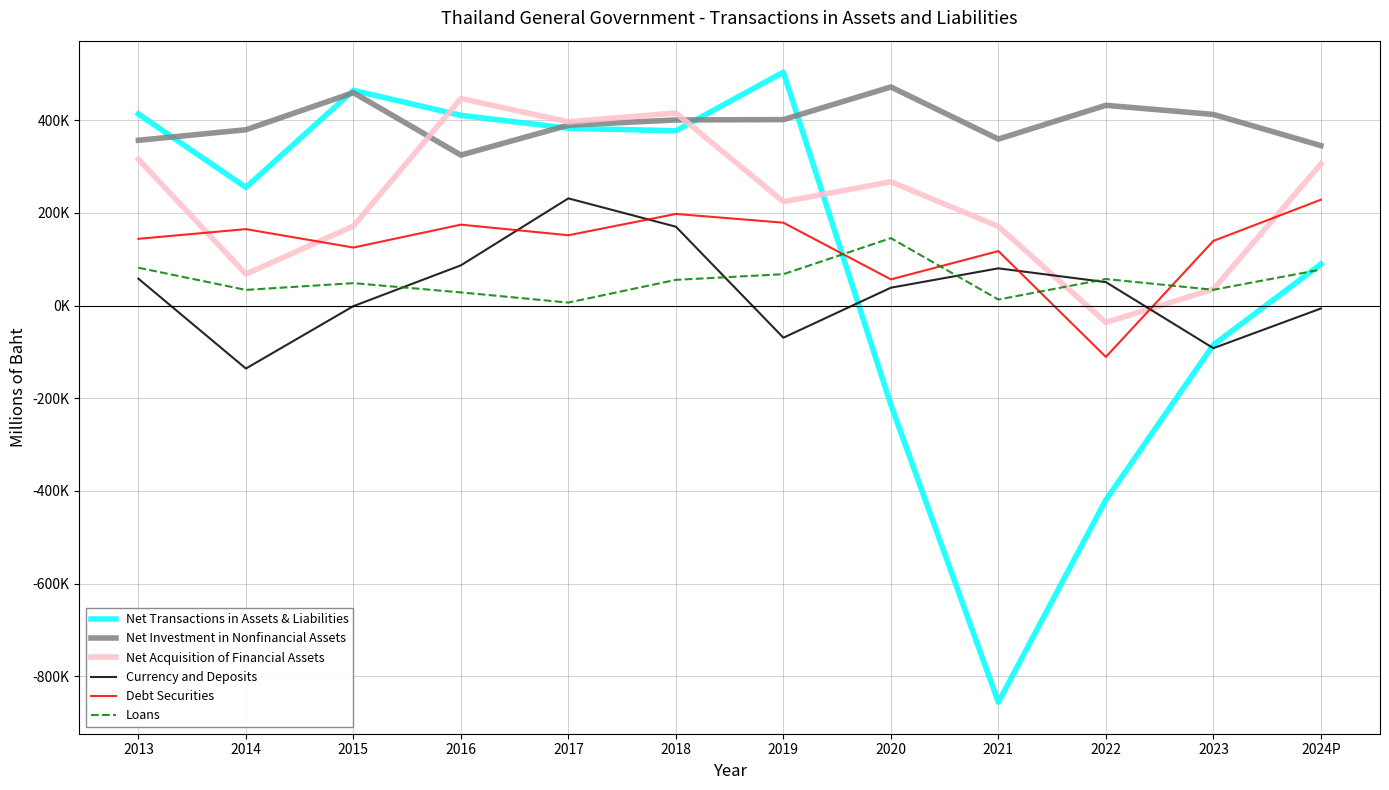

What is the difference between the second highest and minimum values in the Currency and Deposits series?

306029.2